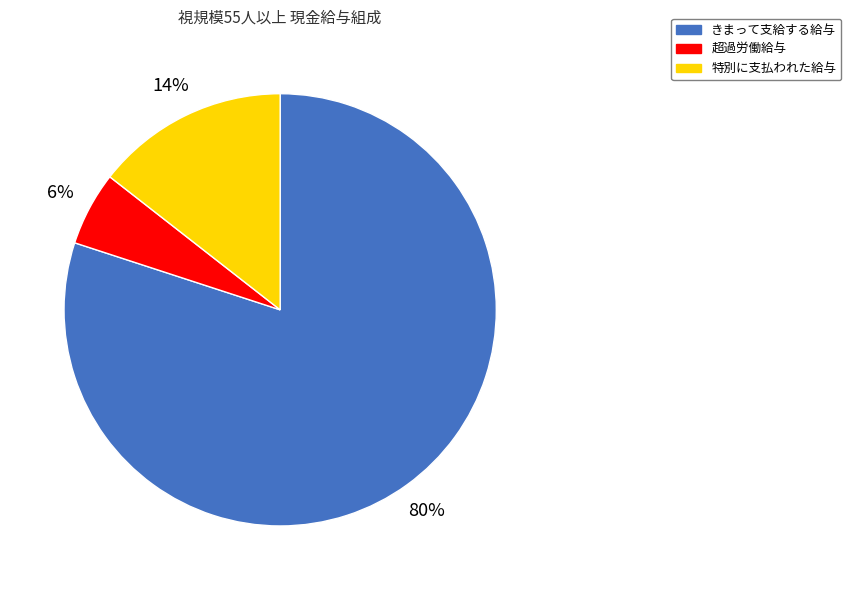

How many segments does this pie chart have?

3